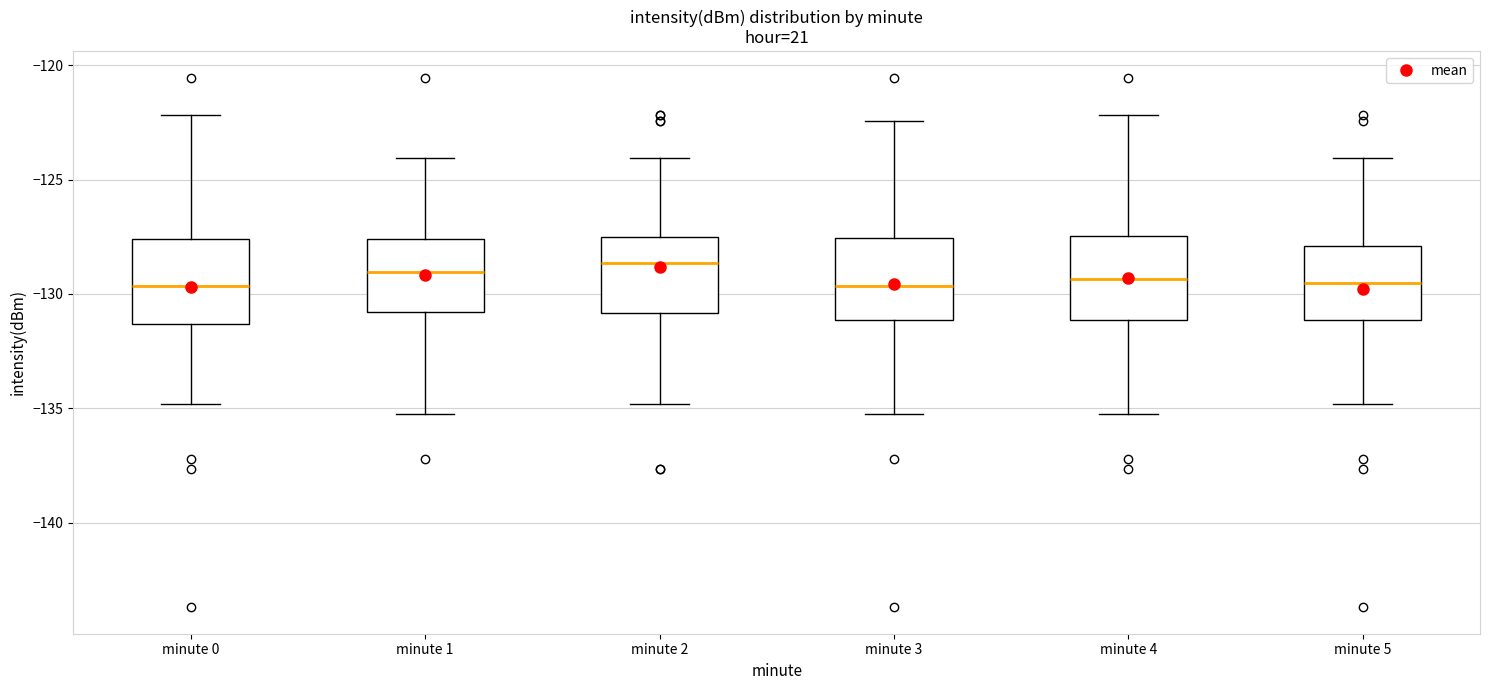

Where does the upper whisker of the box for minute 0 end on the y-axis? The values are not printed on the chart, so give them approximately, as read against the axis.

-122.0